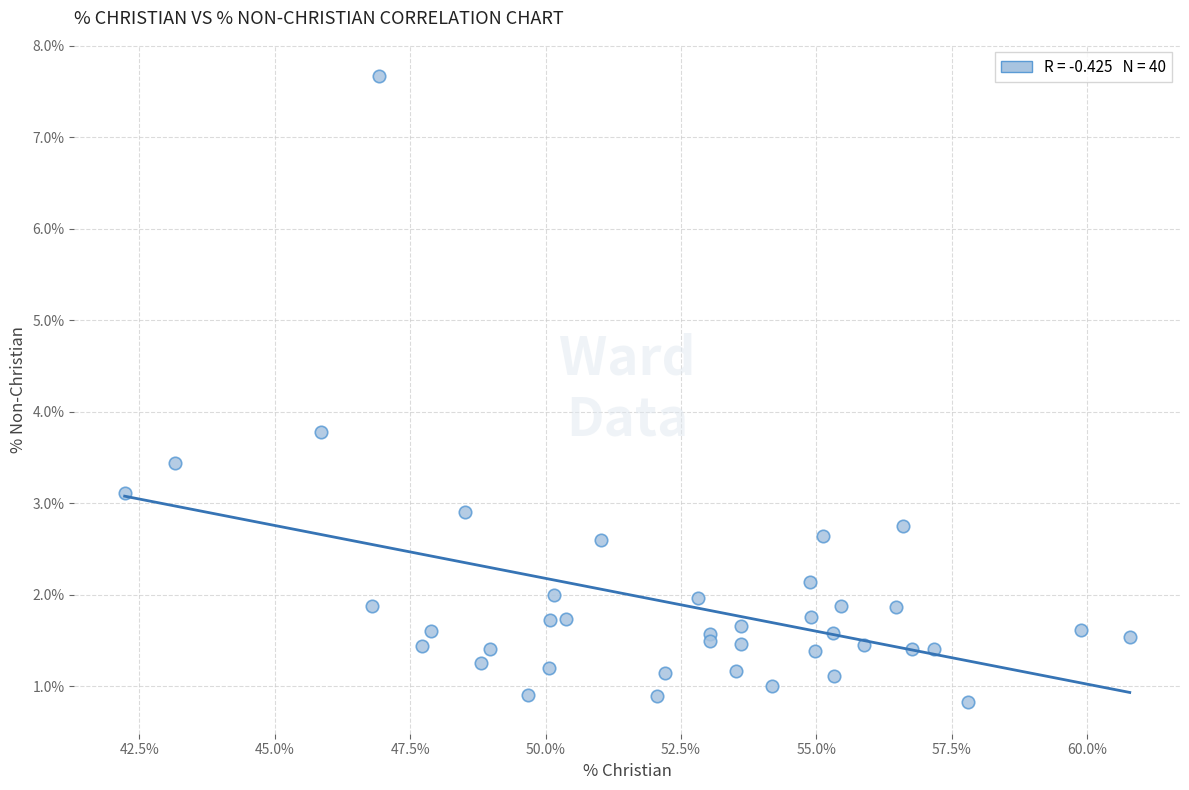

What Y value in the scatter plot is closest to 4?

3.8